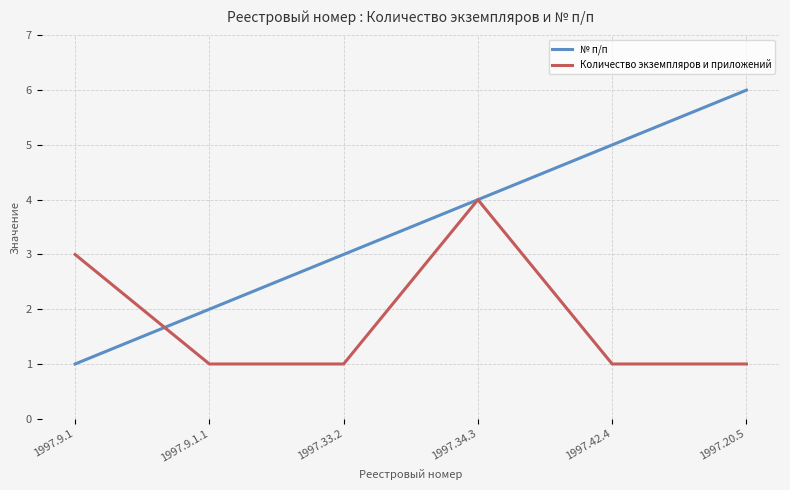

At which category is the sum across all series the highest?

1997.34.3